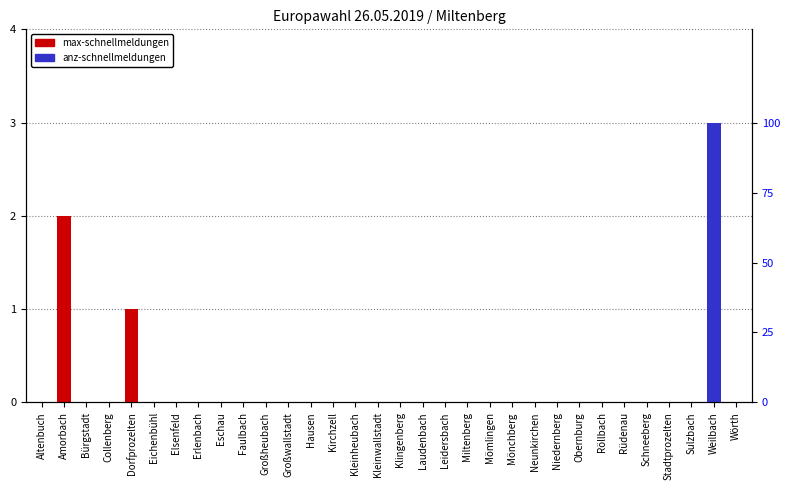

Is the value of max-schnellmeldungen at Elsenfeld greater than the value of anz-schnellmeldungen at Laudenbach?

No